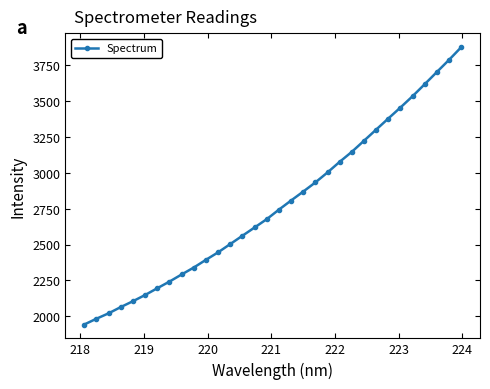

What is the minimum value shown in the chart?

1943.7